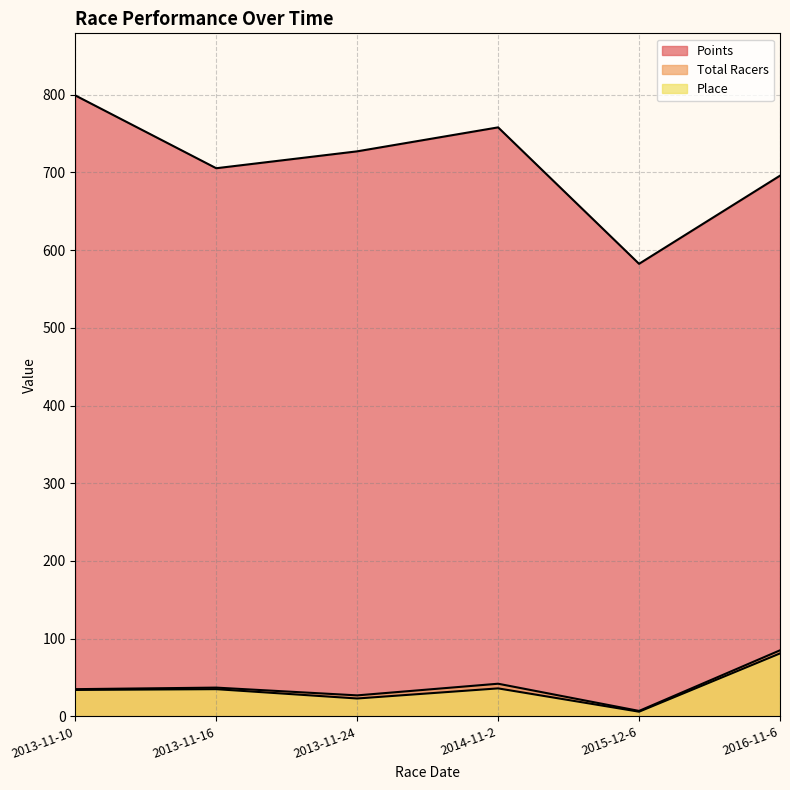

True or false: Total Racers and Place cross at least once.

False